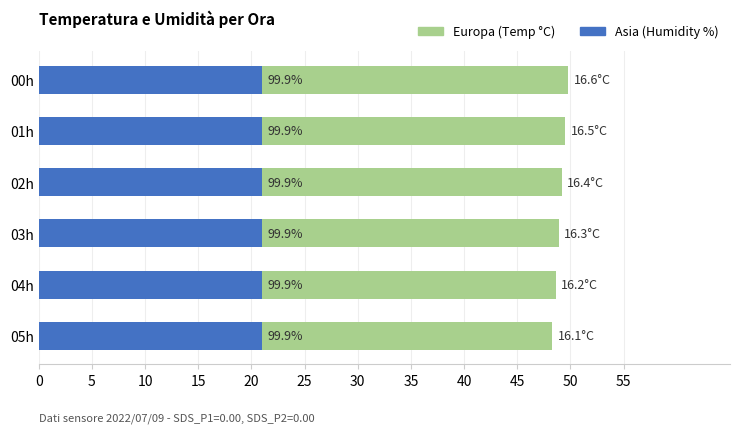

Which series has the widest spread of values?

Europa